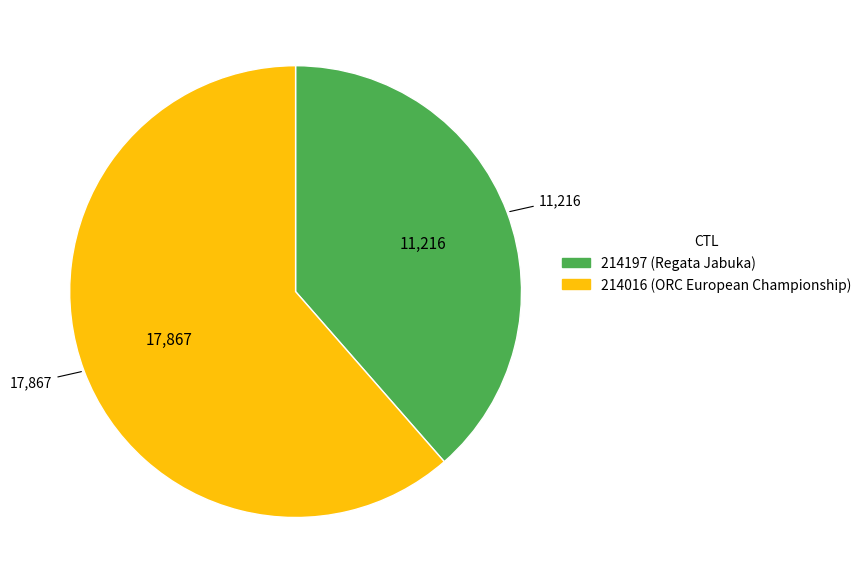

True or false: 214197 accounts for 27% of the total.

False